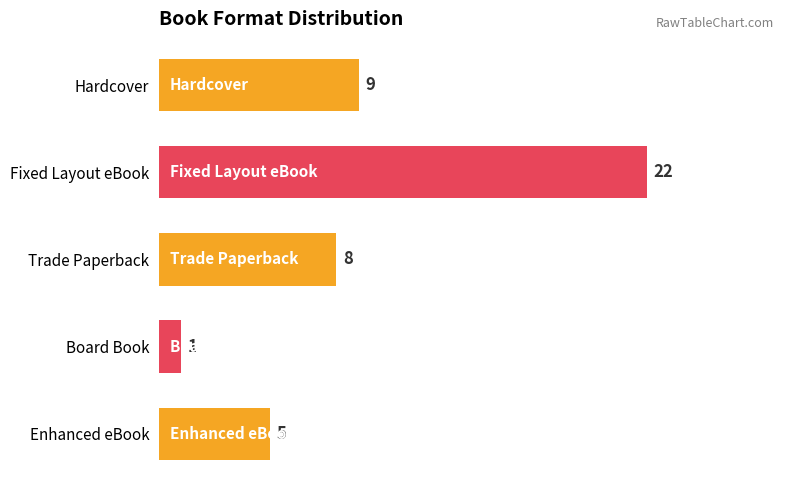

Does the chart contain stacked bars?

No